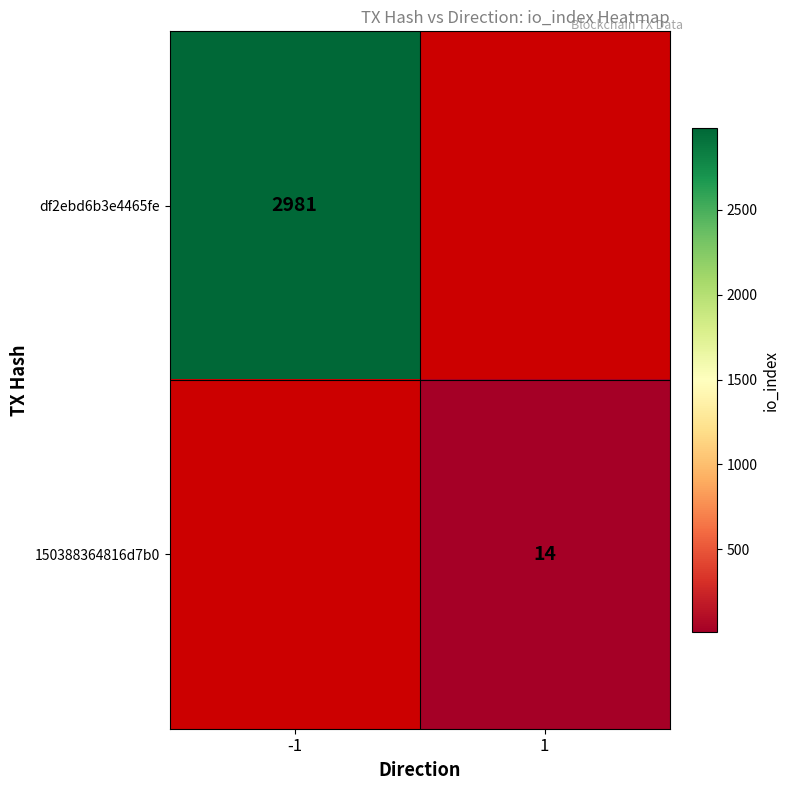

At which category does the chart reach its peak across all series?

-1